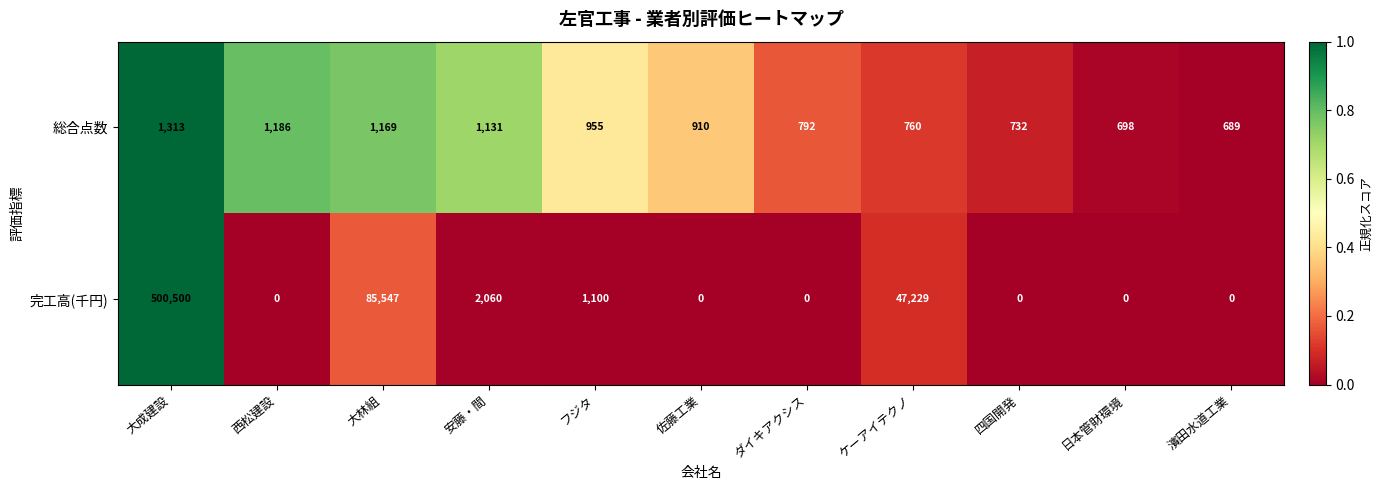

At which label does 完工高(千円) reach its peak?

大成建設